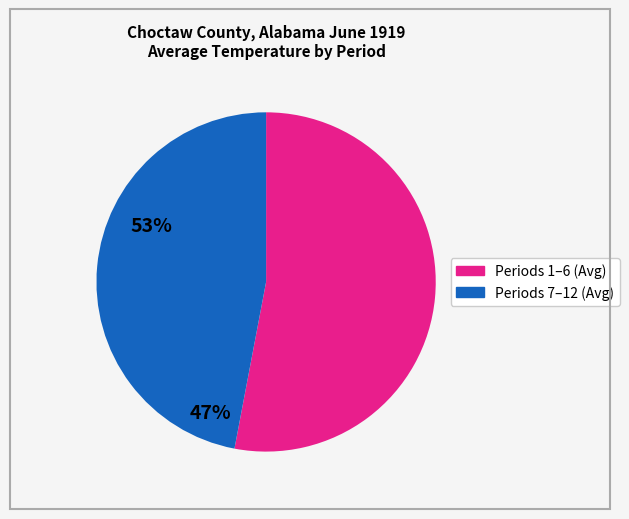

Is there a majority slice in this chart?

Yes